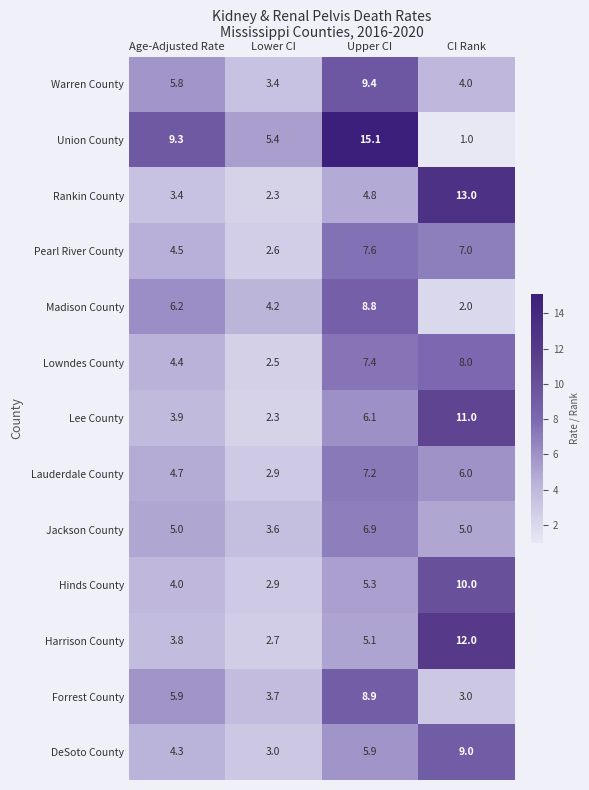

Rank the series by their maximum value, from highest to lowest.

Union County, Rankin County, Harrison County, Lee County, Hinds County, Warren County, DeSoto County, Forrest County, Madison County, Lowndes County, Pearl River County, Lauderdale County, Jackson County